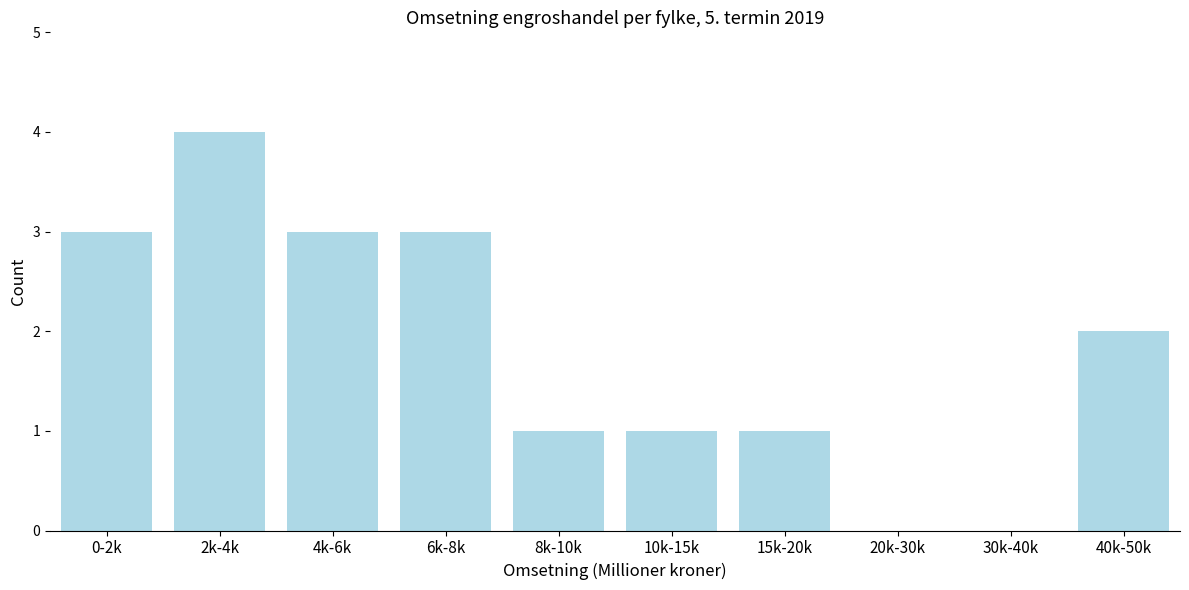

Reading left to right, transcribe all the data shown in this chart.

0-2k=3	2k-4k=4	4k-6k=3	6k-8k=3	8k-10k=1	10k-15k=1	15k-20k=1	20k-30k=0	30k-40k=0	40k-50k=2